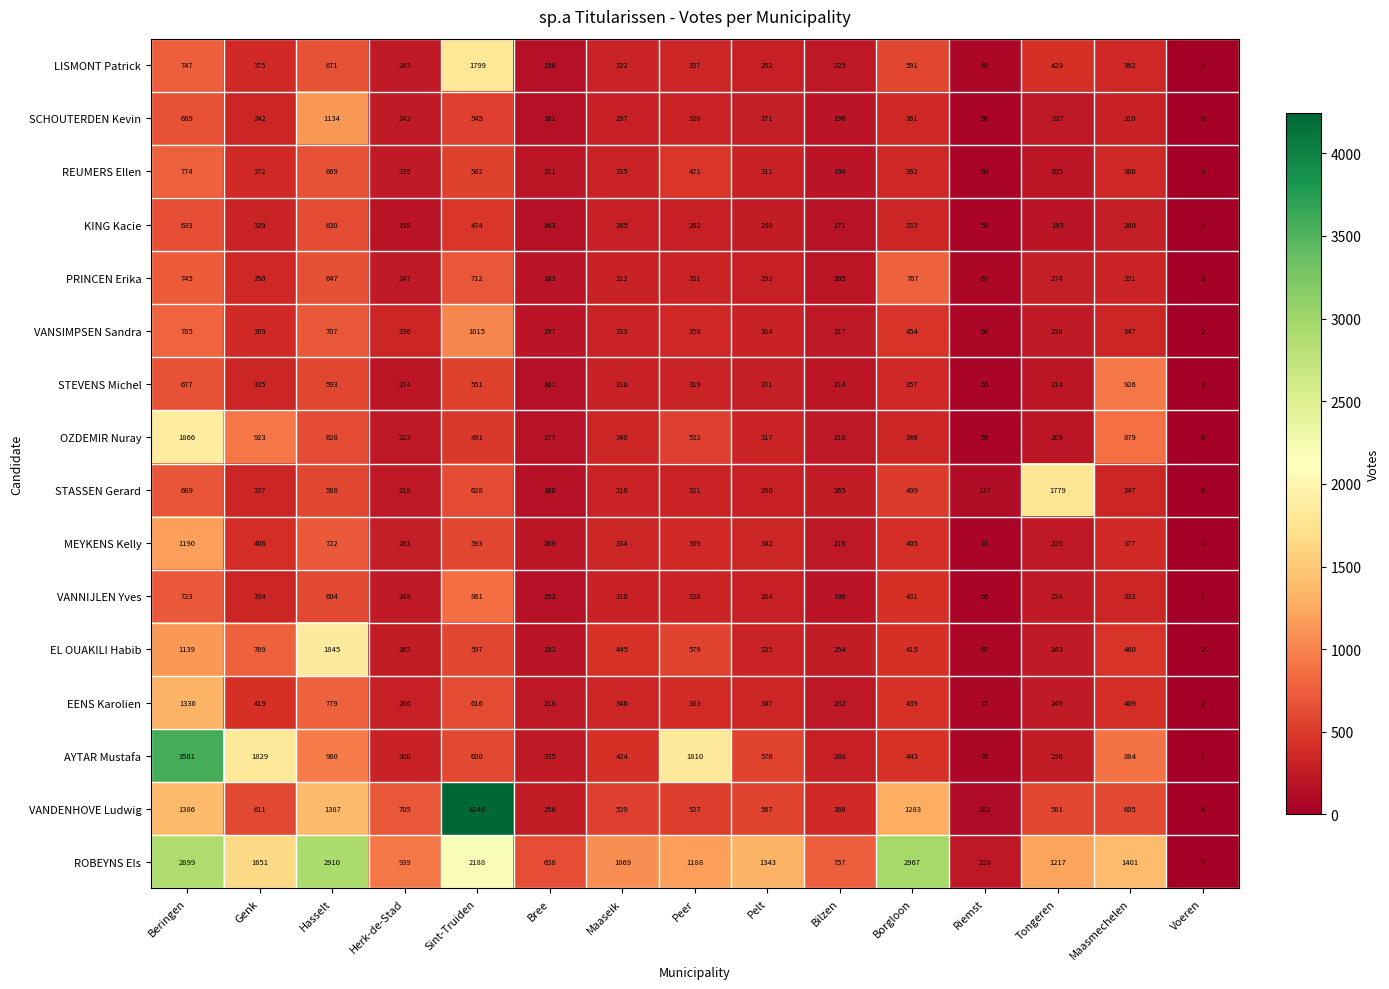

How many distinct data groups are displayed?

16